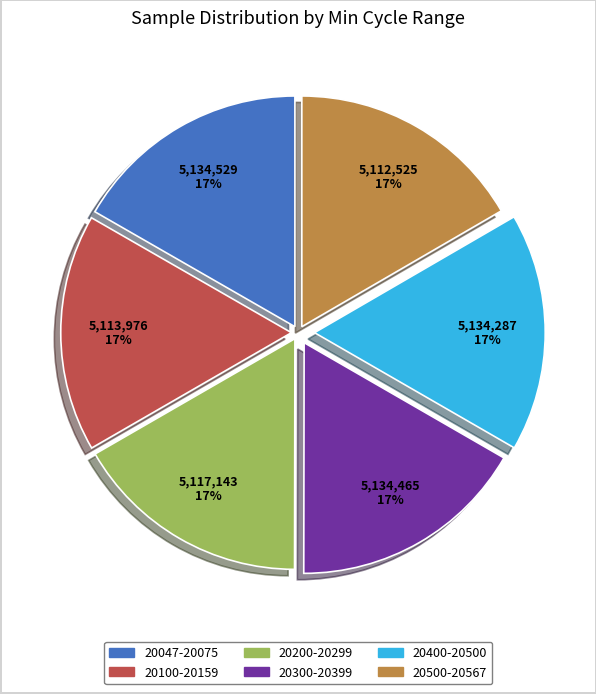

Is there any slice that represents more than half of the pie?

No